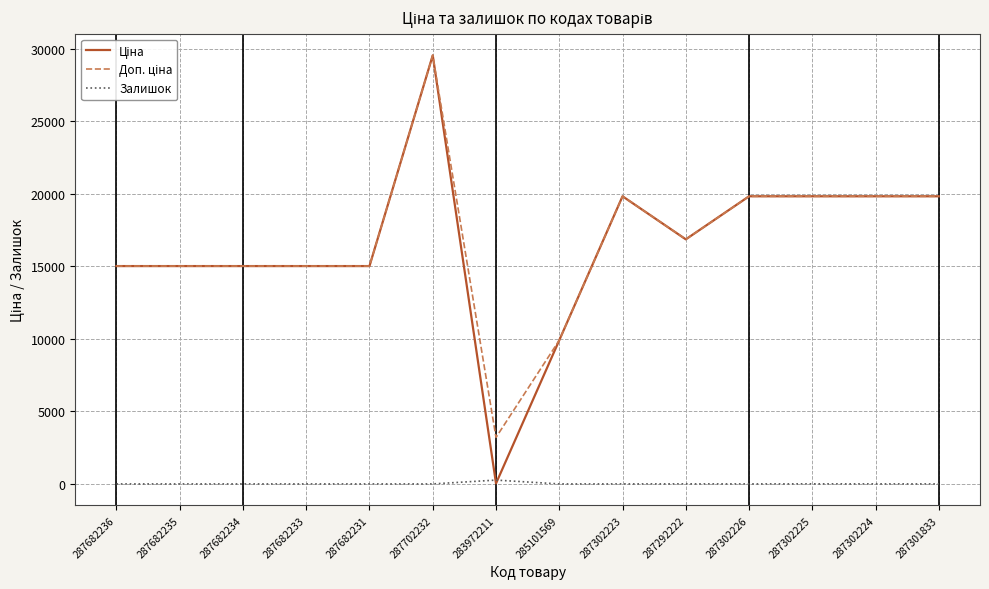

What is the maximum value shown in the chart?

29548.9